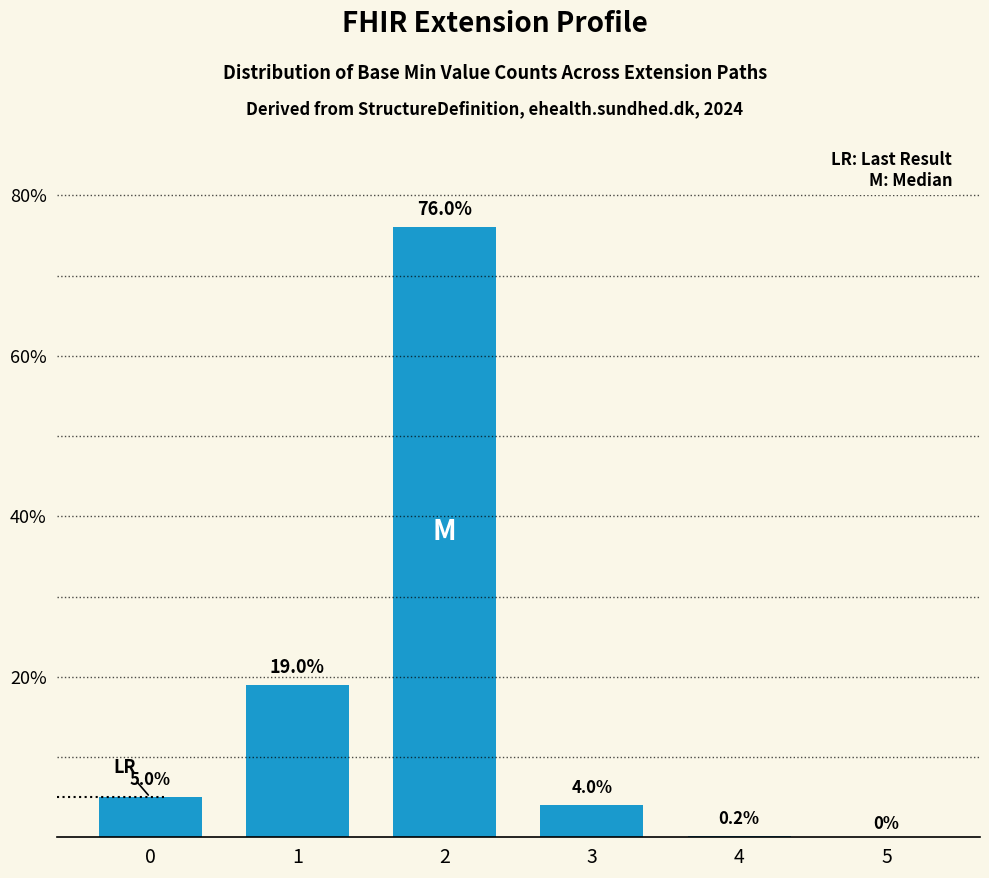

Reading left to right, transcribe all the data shown in this chart.

0=0.1	1=0.2	2=0.8	3=0.0	4=0.0	5=0.0